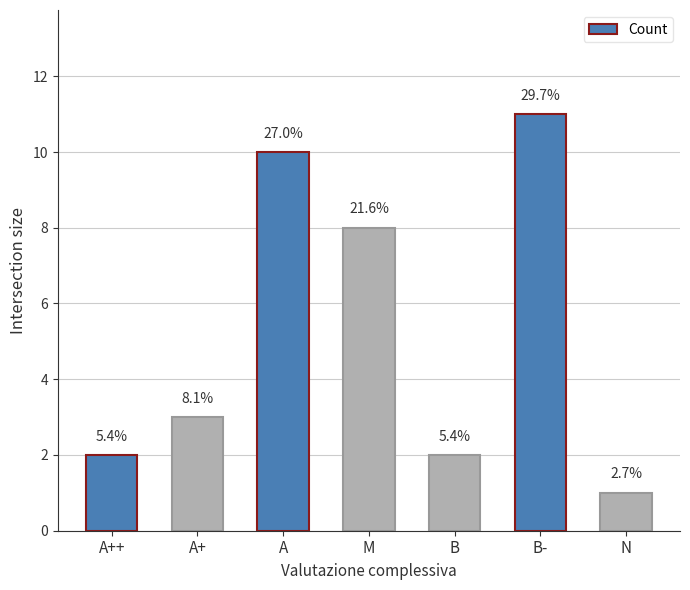

Reading left to right, transcribe all the data shown in this chart.

2	3	10	8	2	11	1